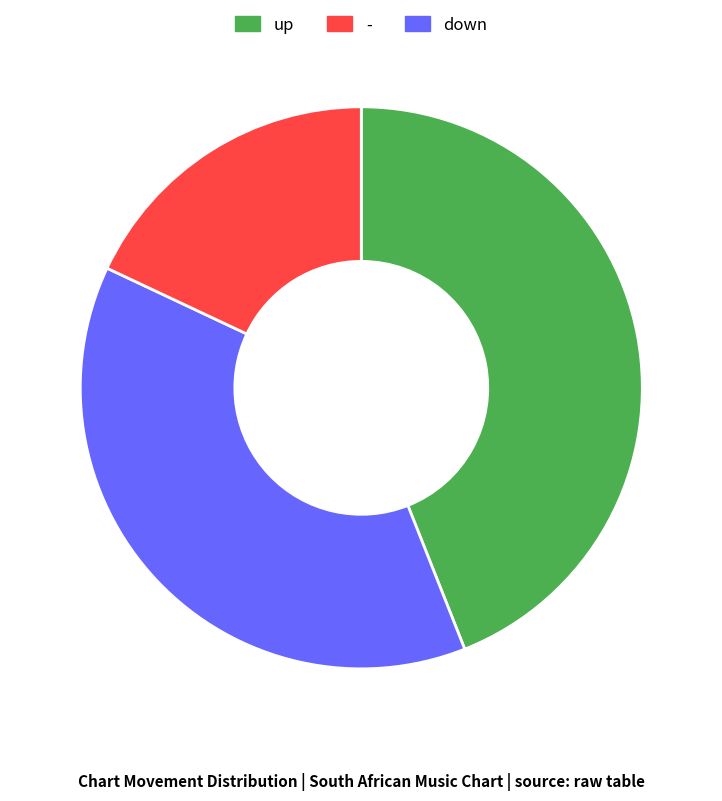

Is it true that - is 25% of the pie?

False